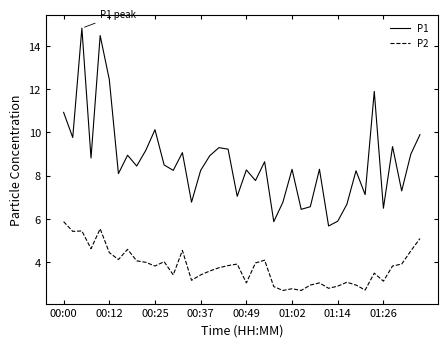

Which series has the largest range (max minus min)?

P1